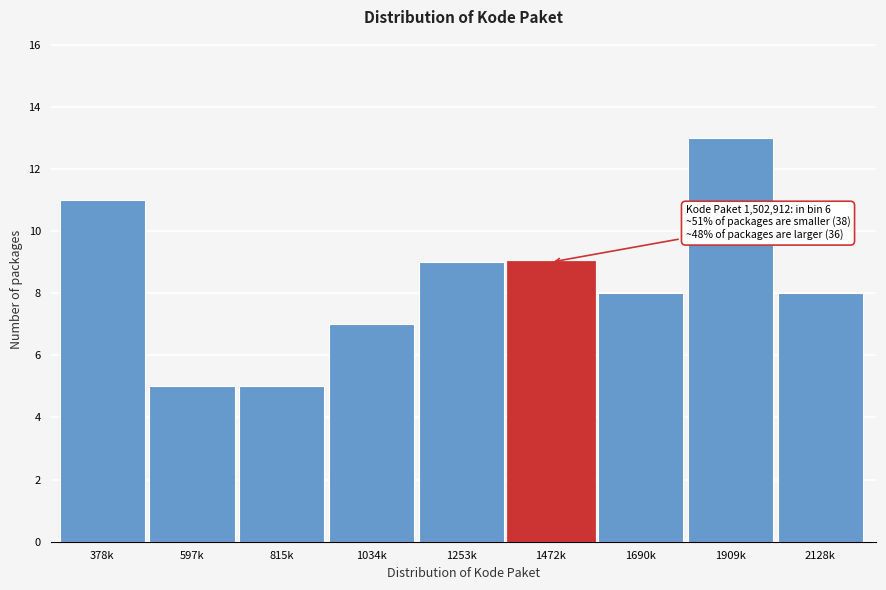

Reading left to right, extract all data points from this chart.

378k=11	597k=5	815k=5	1034k=7	1253k=9	1472k=9	1690k=8	1909k=13	2128k=8